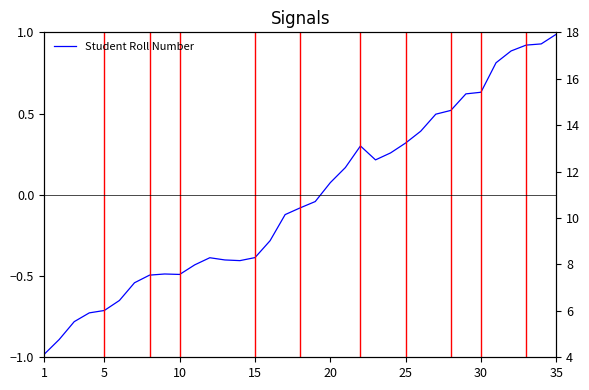

How many series are shown in this chart?

1